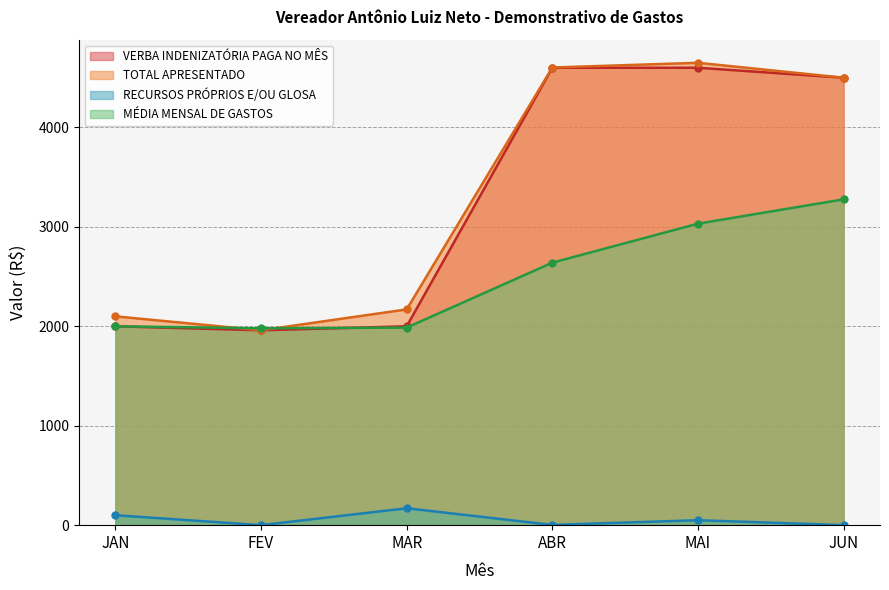

The TOTAL APRESENTADO series shows 2170.0 at MAR. True or false?

True